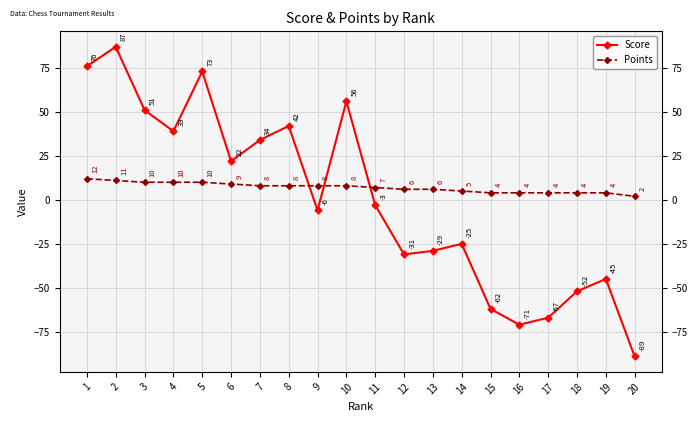

True or false: Score has more than 1 points higher than both neighbors.

True